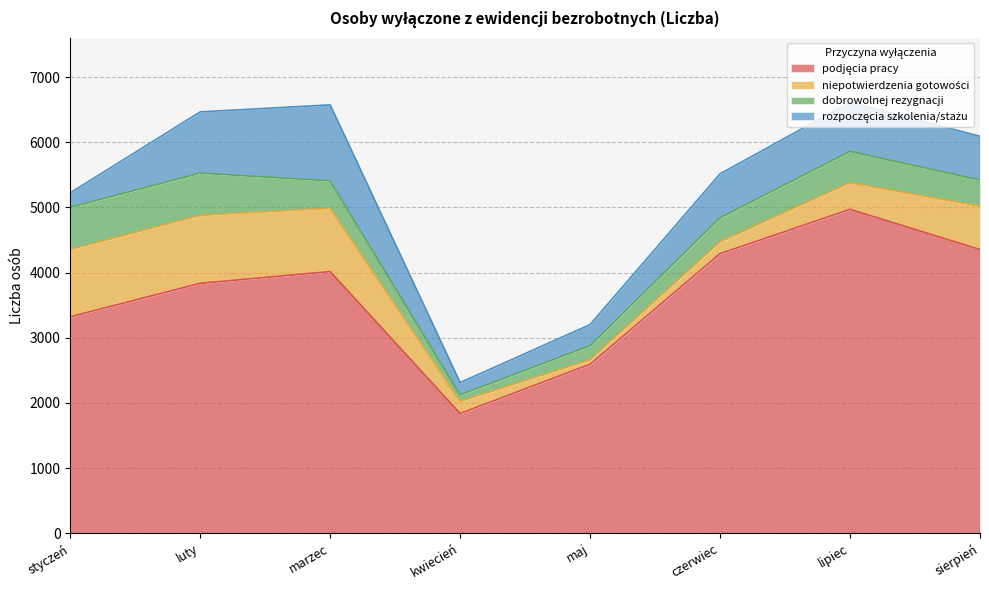

How many lines are shown in the chart?

4